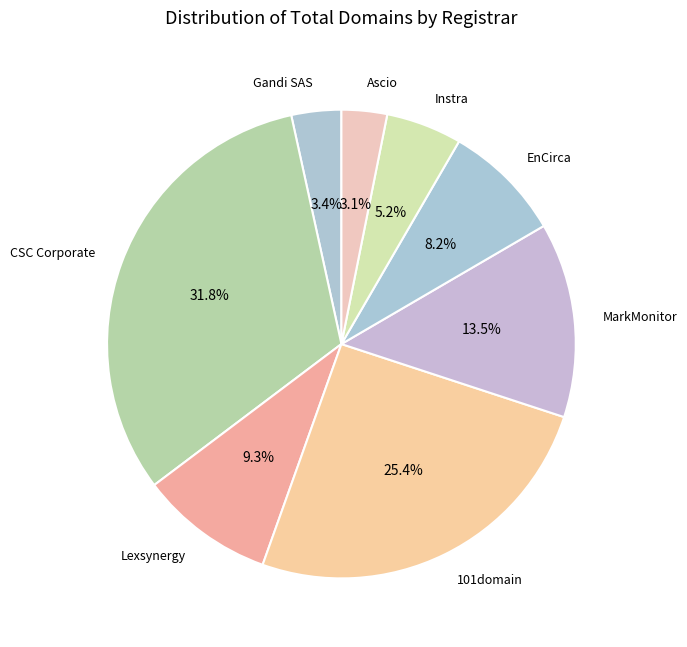

What is the largest slice in the pie chart?

CSC Corporate